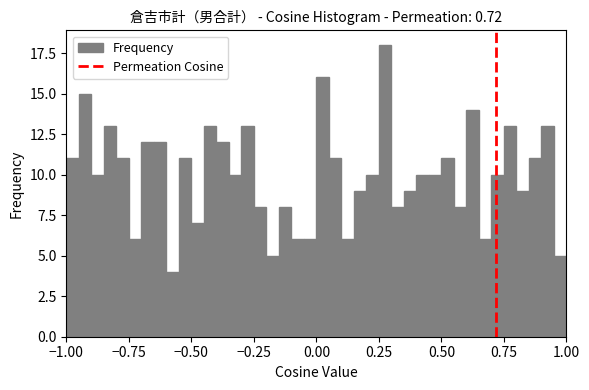

Read against the x-axis, roughly where is the centre of the tallest bar?

0.30